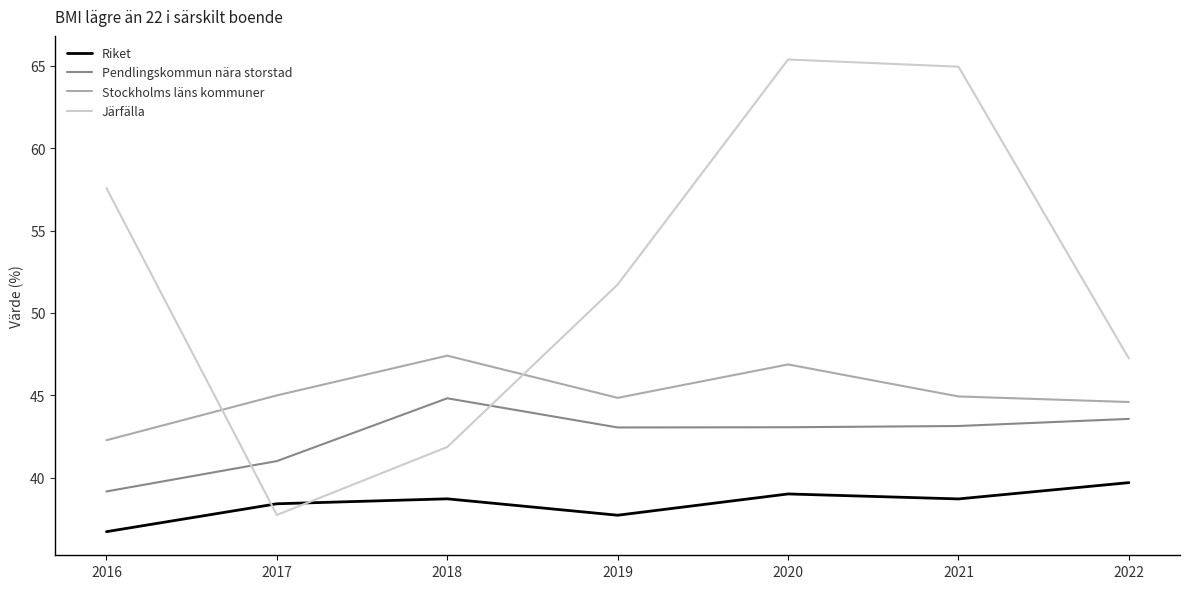

Between 2018 and 2021, which series saw the biggest shift?

Järfälla